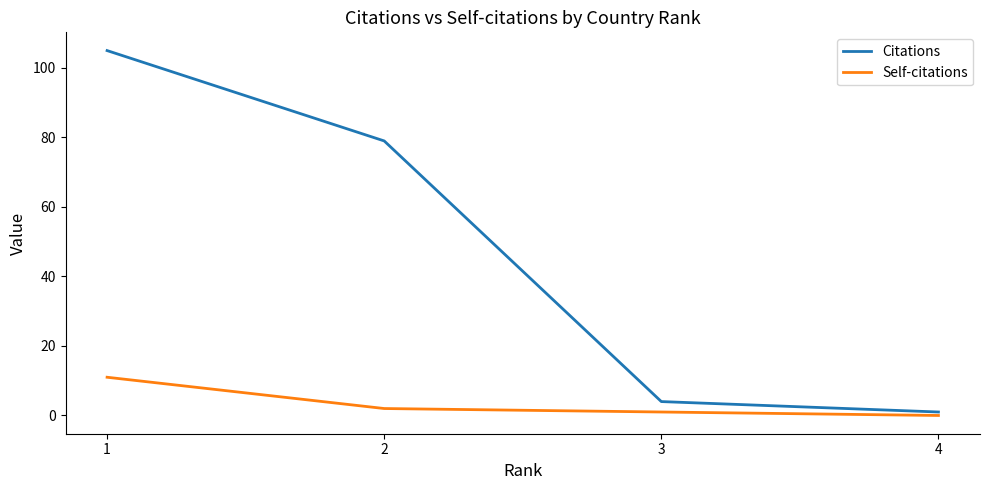

Does the chart display data point markers on the line(s)?

No